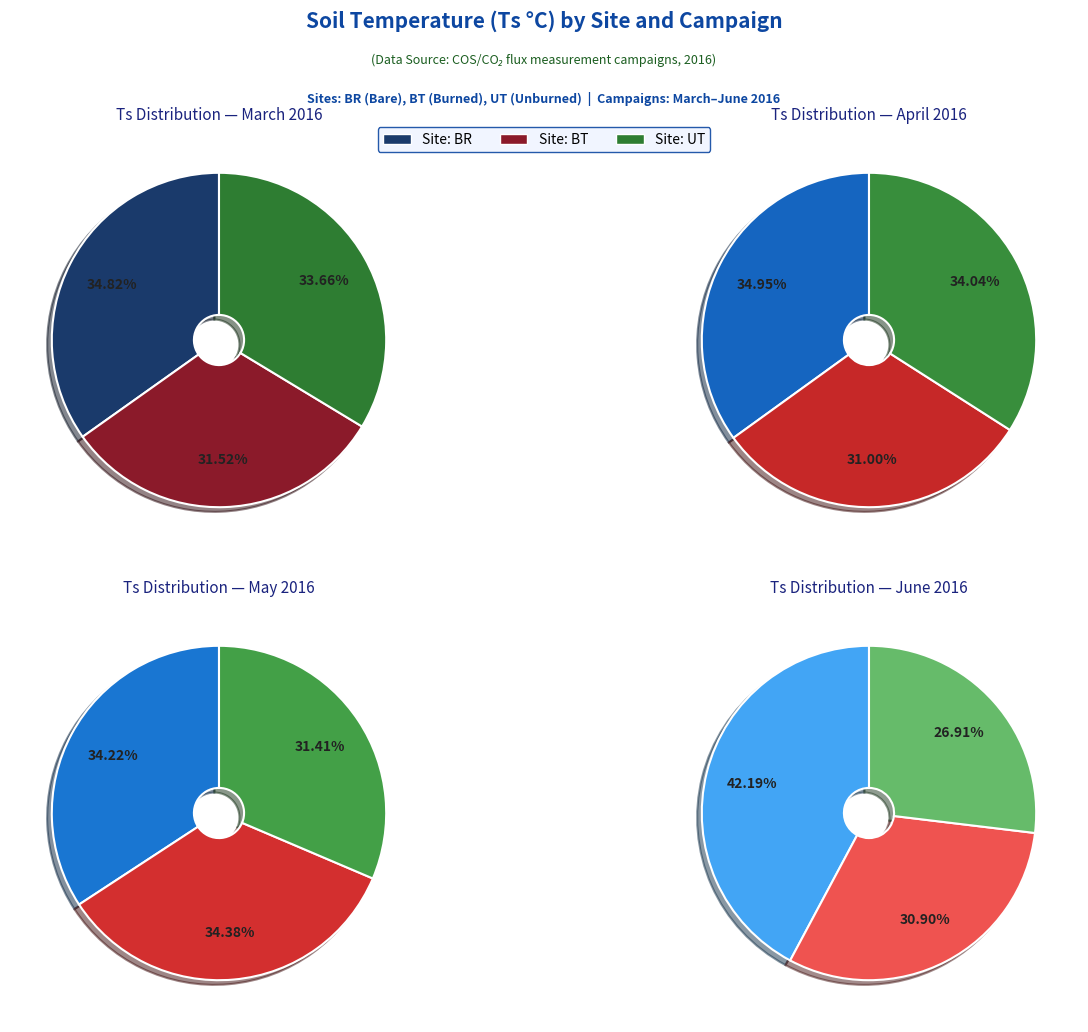

Is it true that UT is 28% of the pie?

False